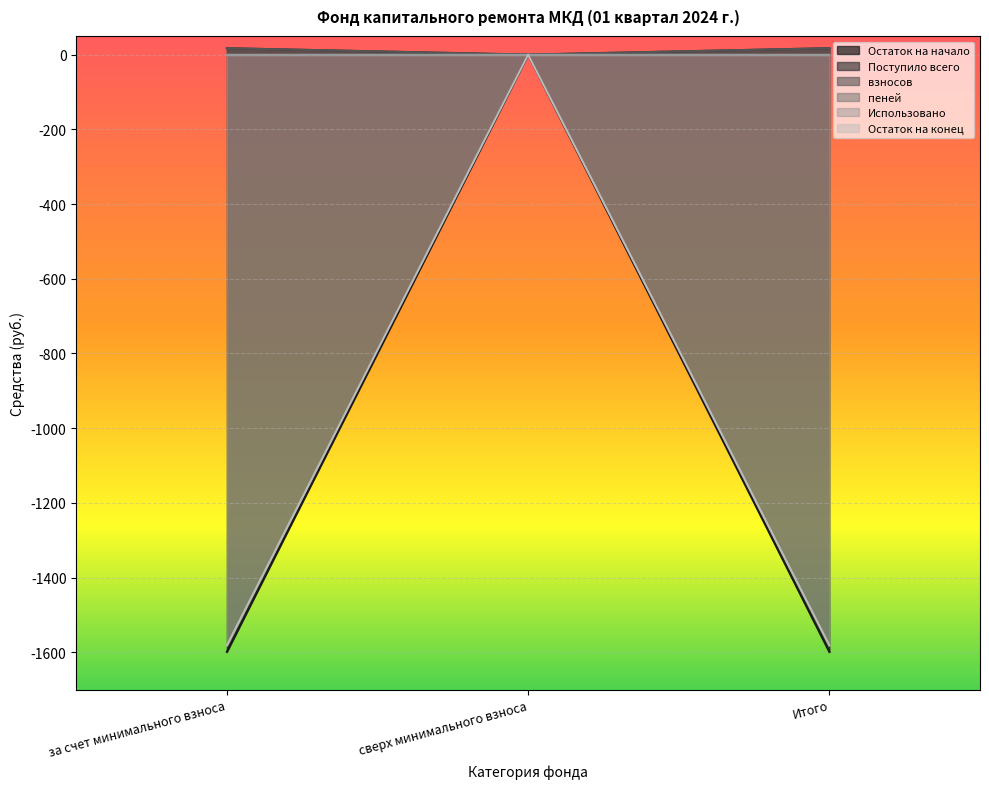

At which category is the sum across all series the highest?

сверх минимального взноса